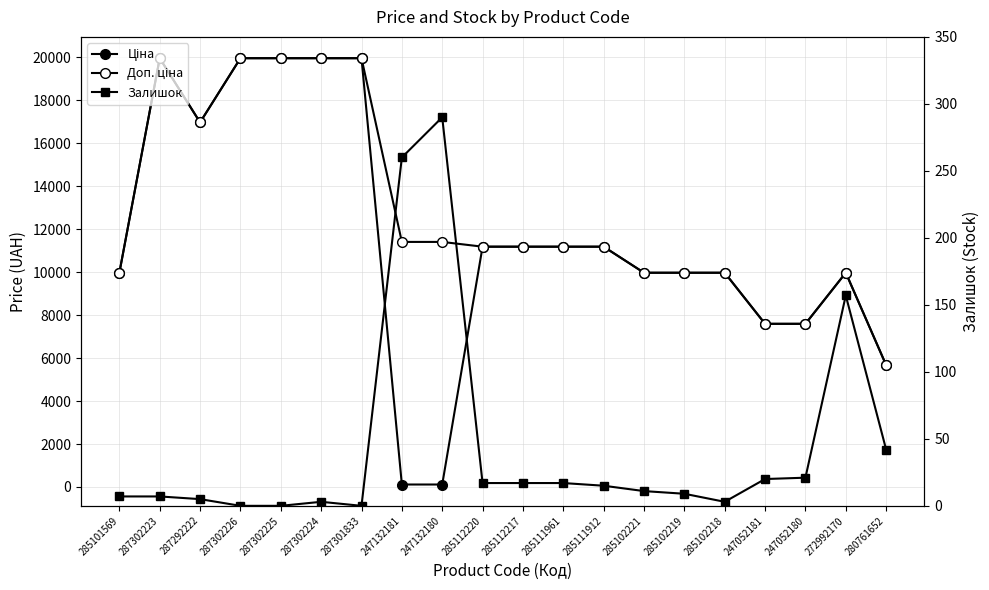

Where is Доп. ціна nearest to the value 12818?

247132181